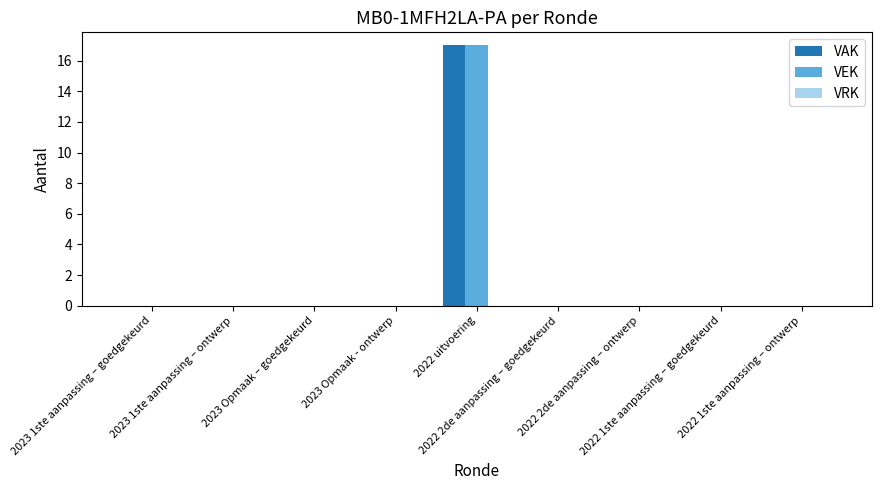

What is the sum of all VEK values?

17